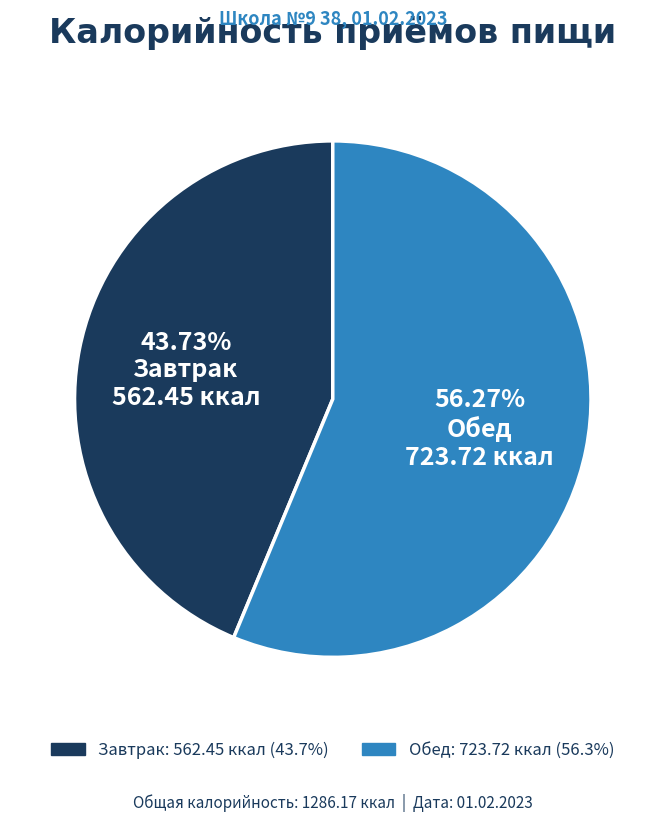

Combined, what portion of the pie is Обед and Завтрак?

100.0%